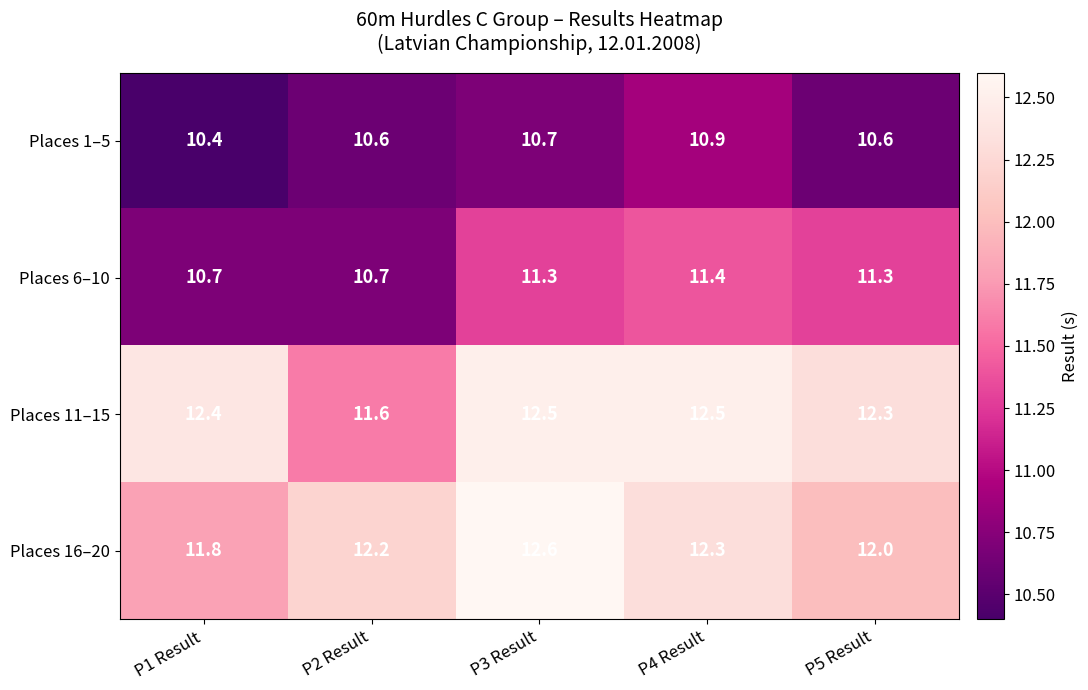

What is the difference between the highest and lowest values at P4 Result?

1.6